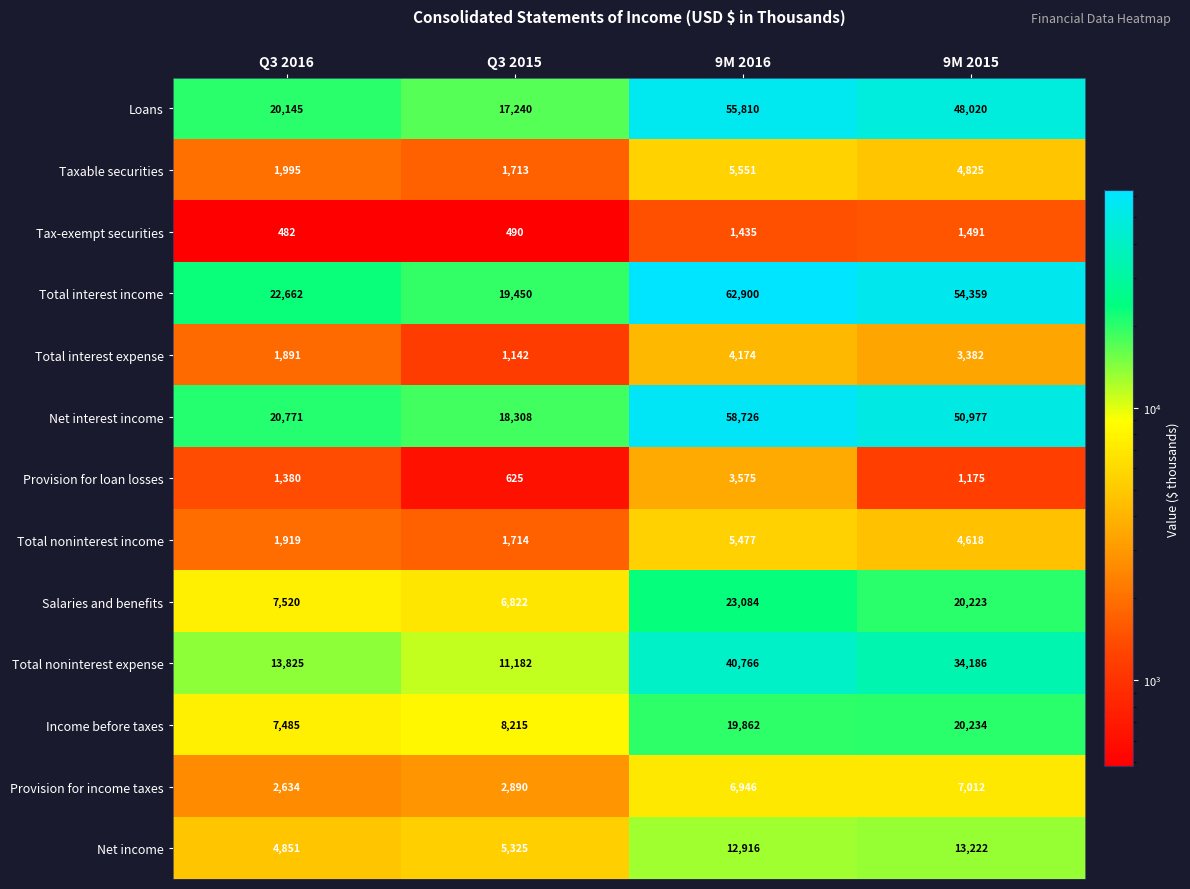

True or false: Provision for income taxes has a value of 2634 at Q3 2016.

True